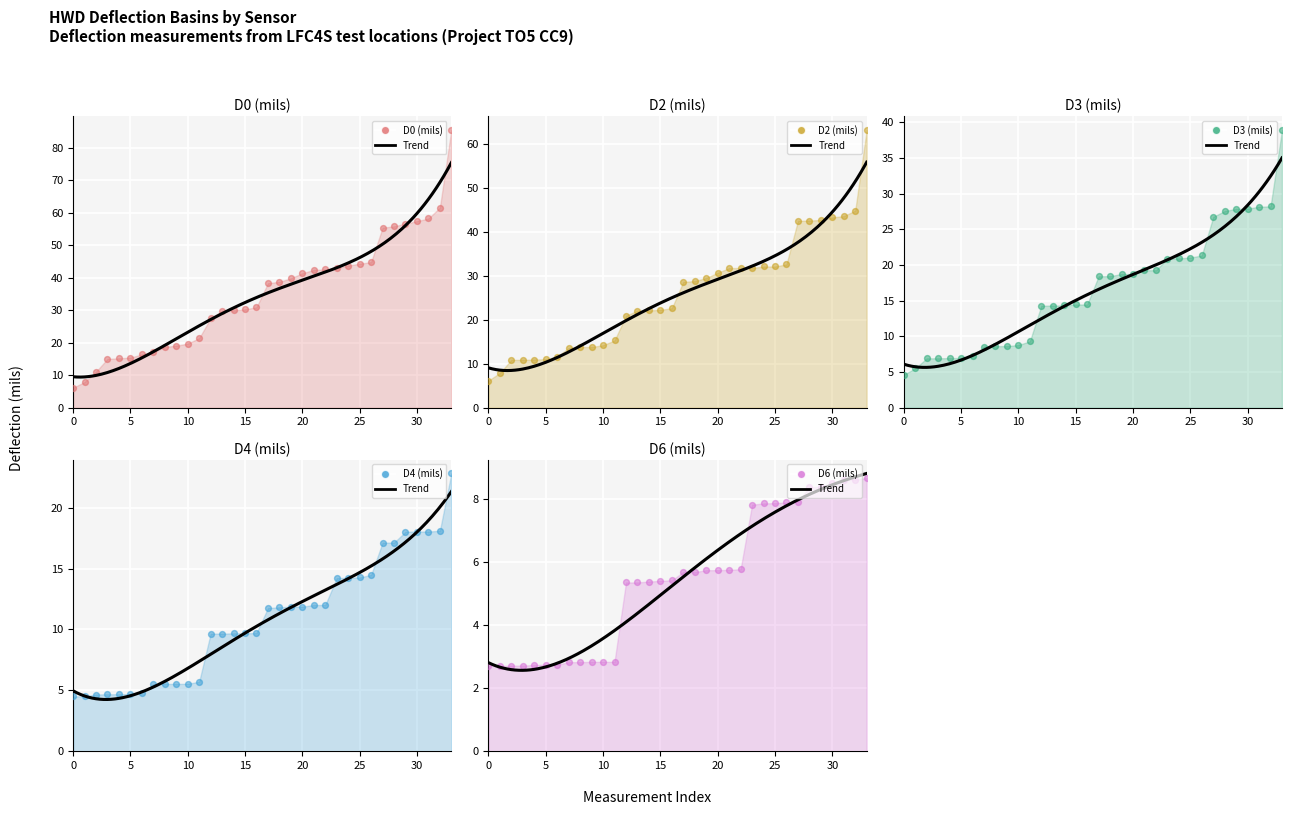

What are all the series names shown in the legend?

D0 (mils), D2 (mils), D3 (mils), D4 (mils), D6 (mils)